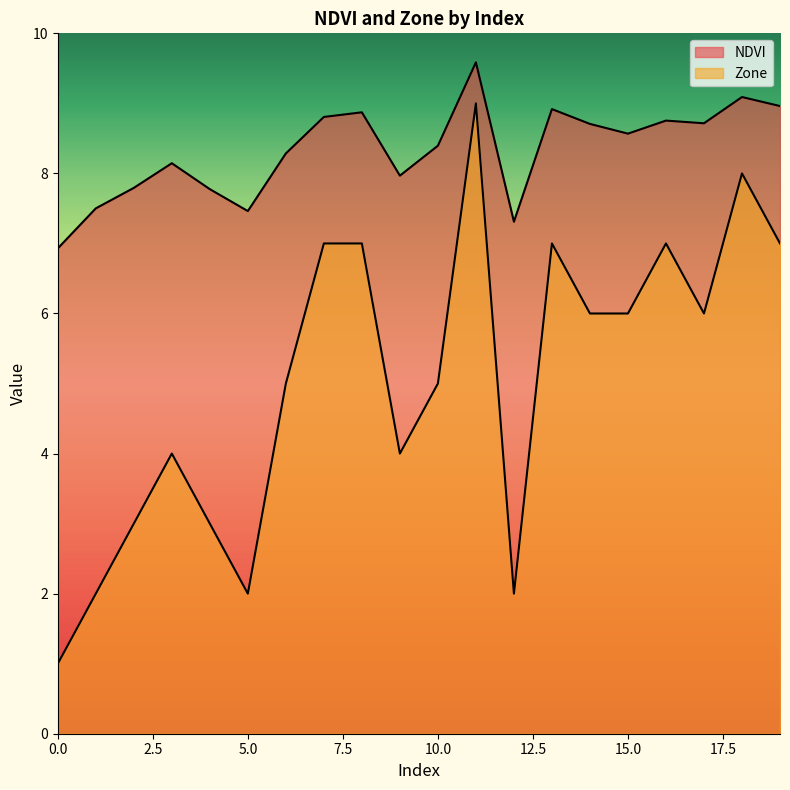

At 14, list the series in order from largest to smallest.

NDVI, Zone